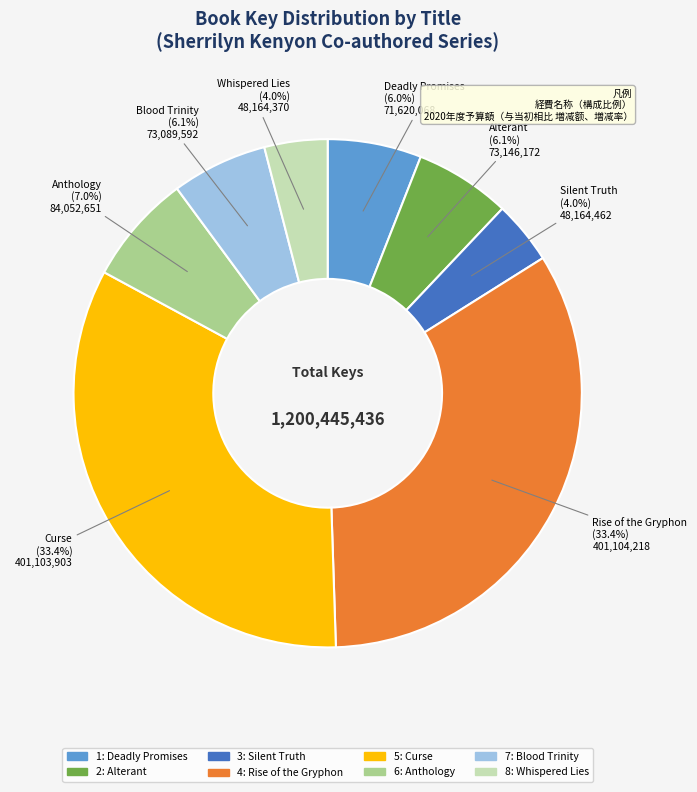

How many slices are in this pie chart?

8